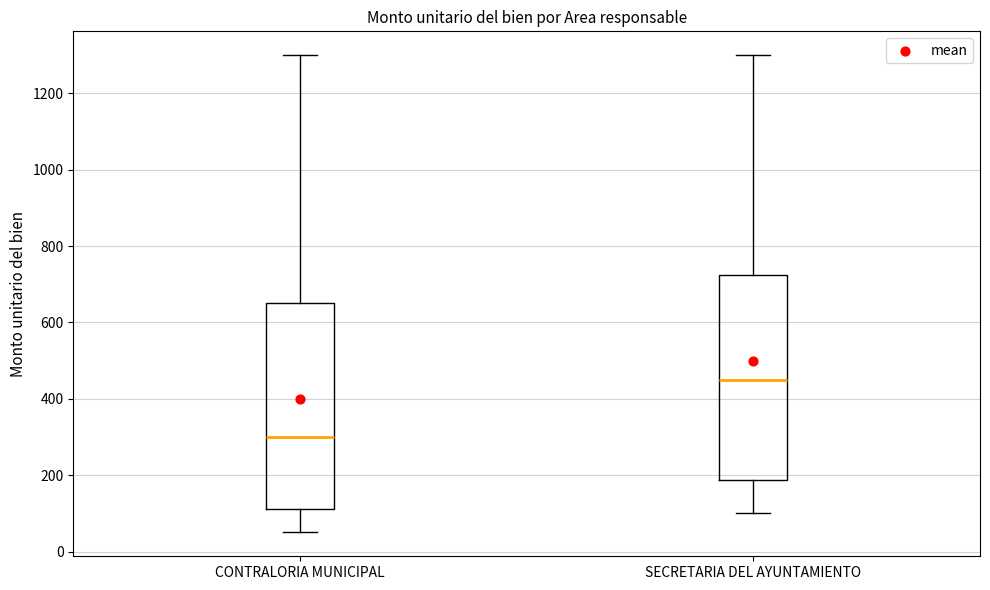

Which box's median line is the highest?

SECRETARIA DEL AYUNTAMIENTO